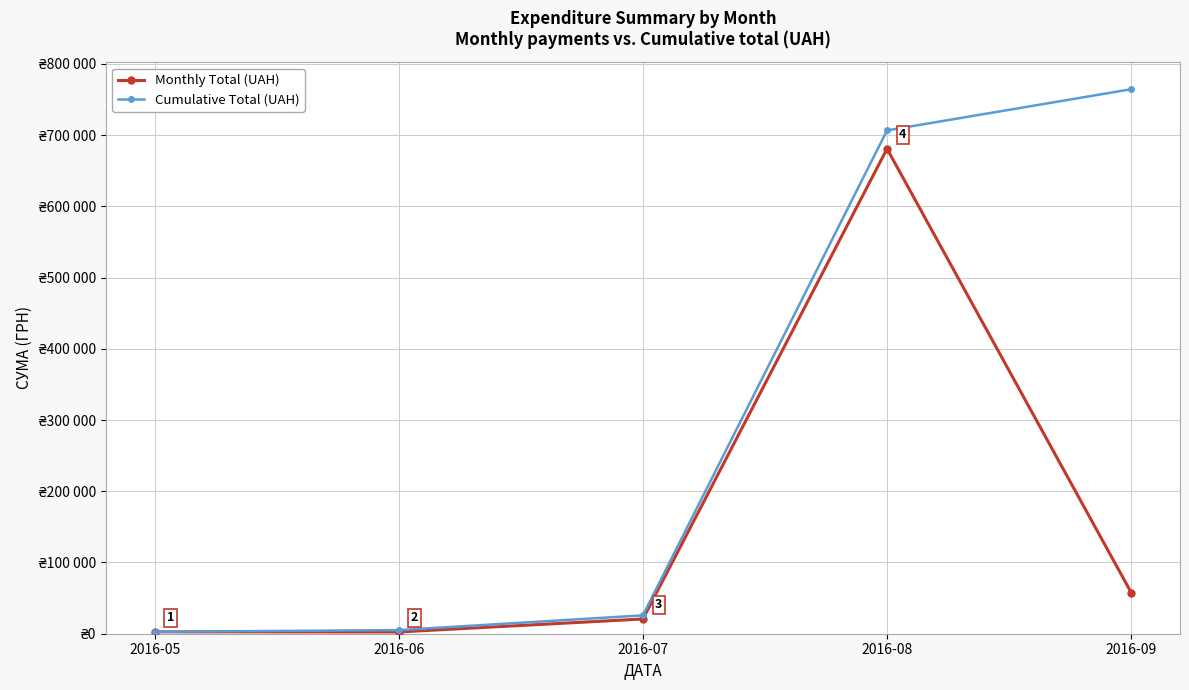

The value of Monthly Total (UAH) at 2016-09 is 24696.7. True or false?

False